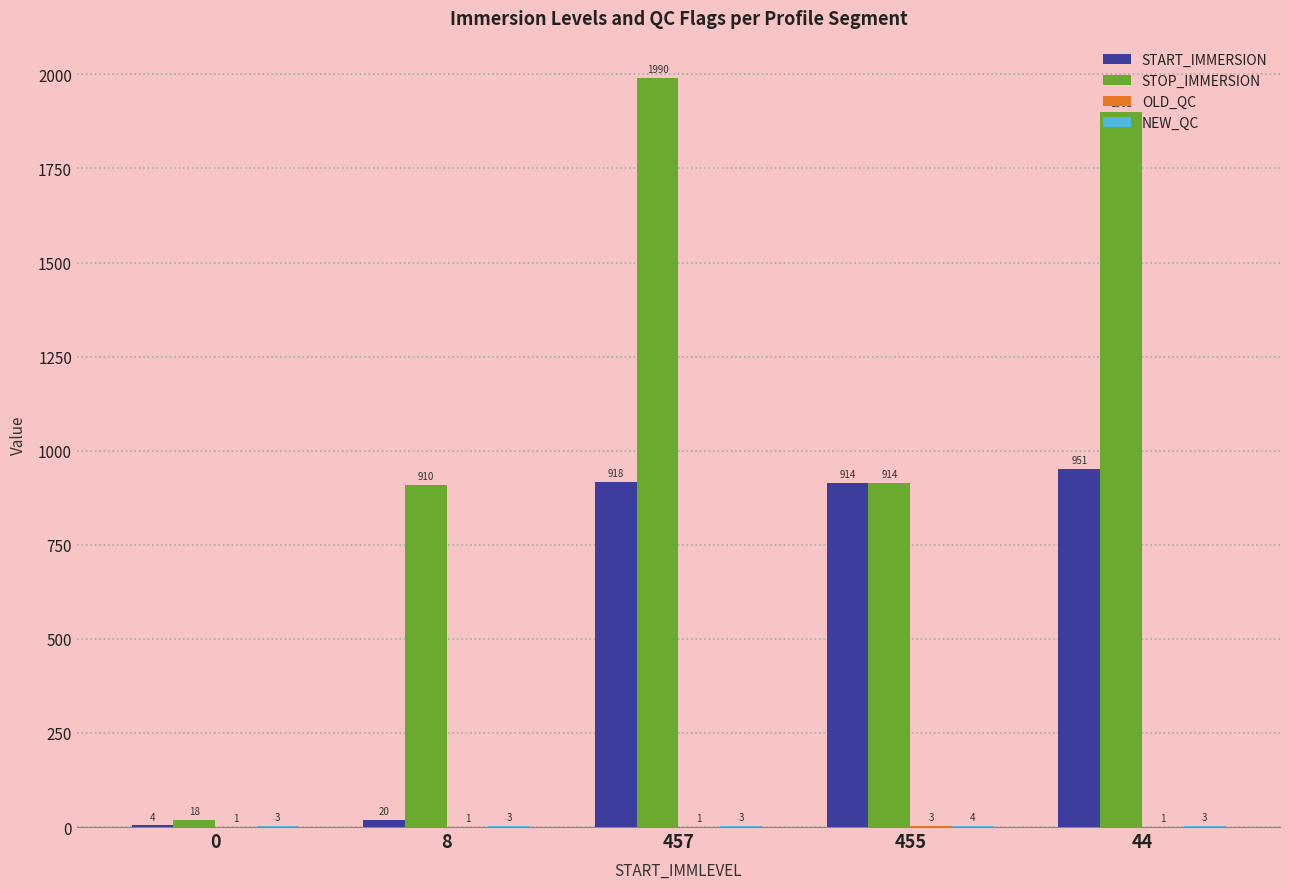

The STOP_IMMERSION series shows 18.0 at 0. True or false?

True